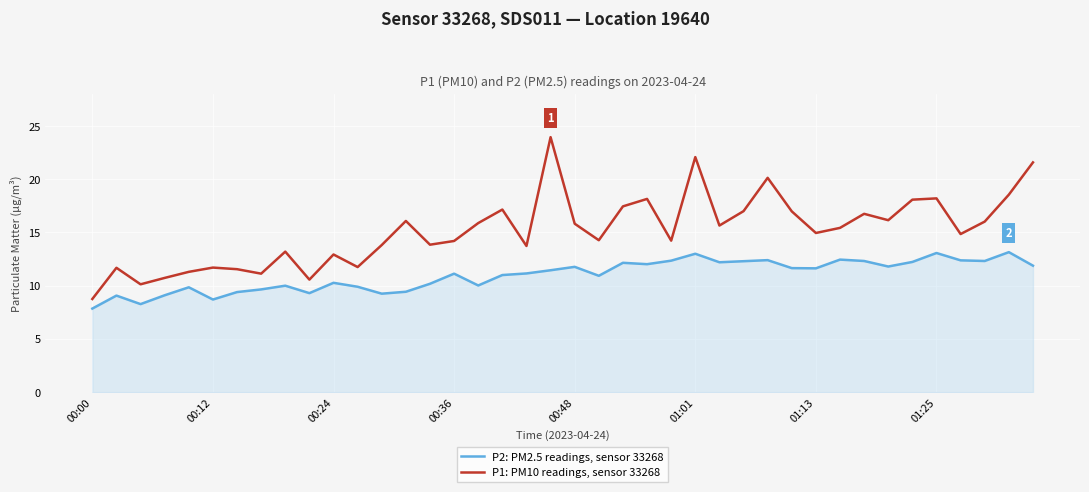

True or false: P2: PM2.5 readings, sensor 33268 and P1: PM10 readings, sensor 33268 intersect in this chart.

False